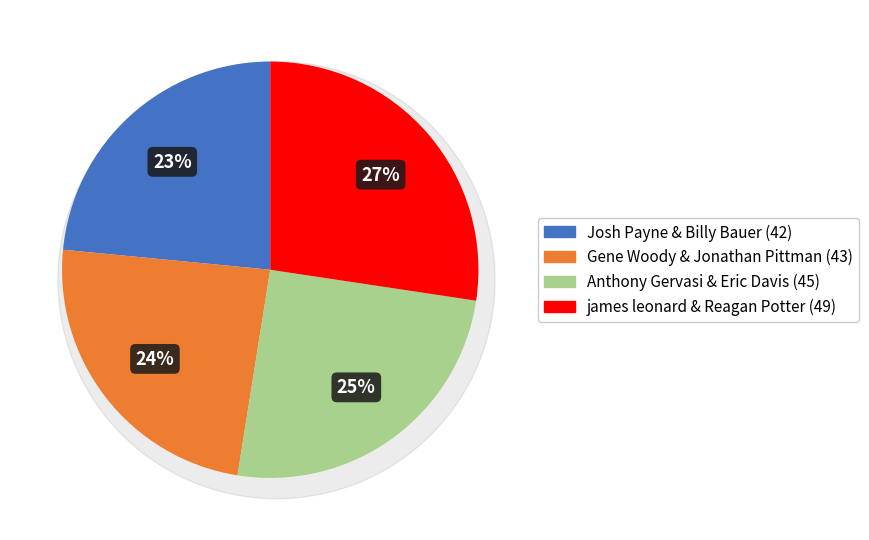

Which category has the smallest portion of the pie?

Josh Payne & Billy Bauer